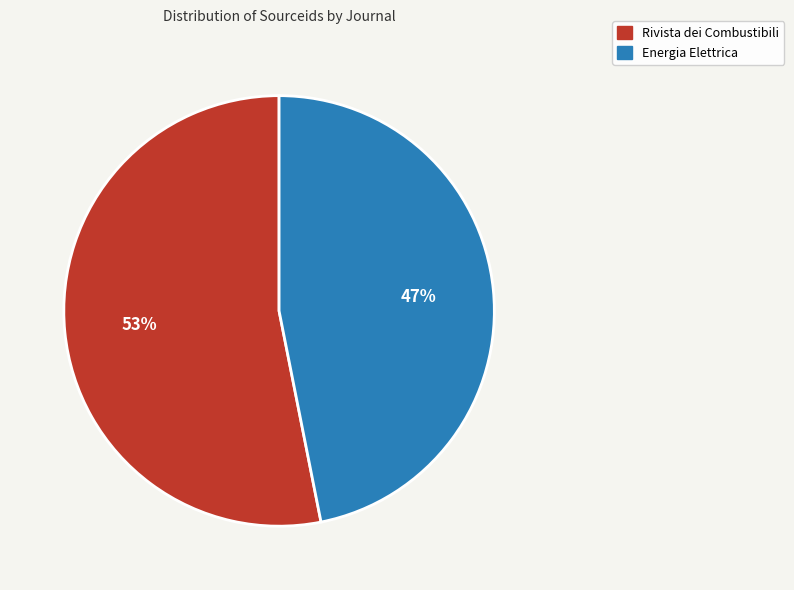

Is Energia Elettrica the majority of the pie?

No